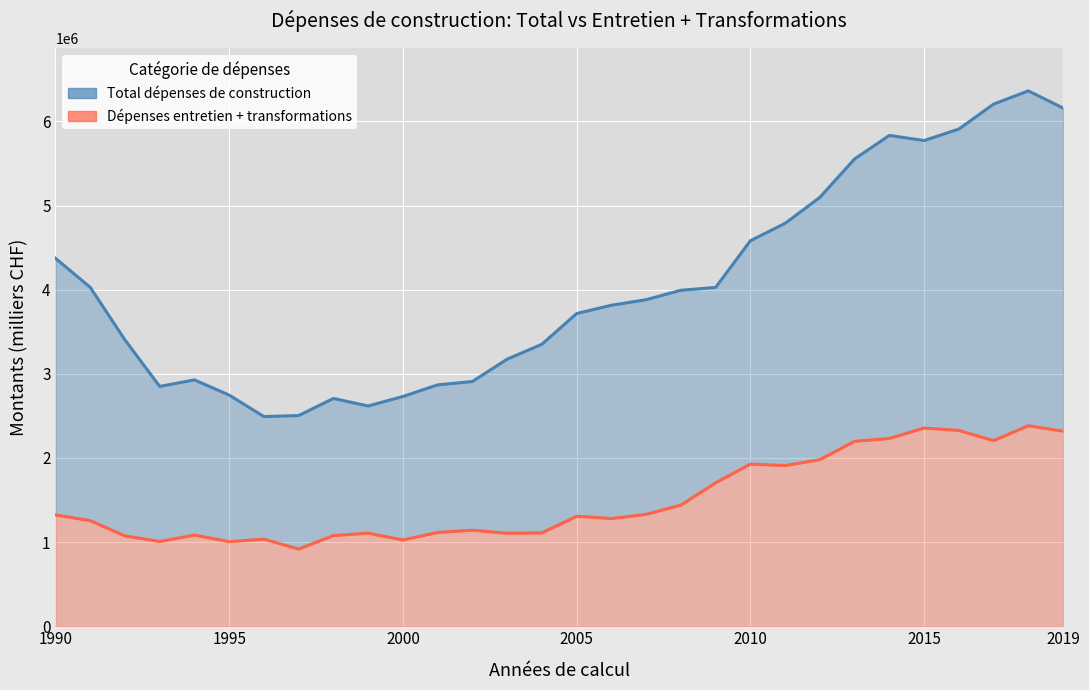

True or false: Total dépenses de construction (ligne) and Dépenses entretien + transformations (ligne) intersect in this chart.

False